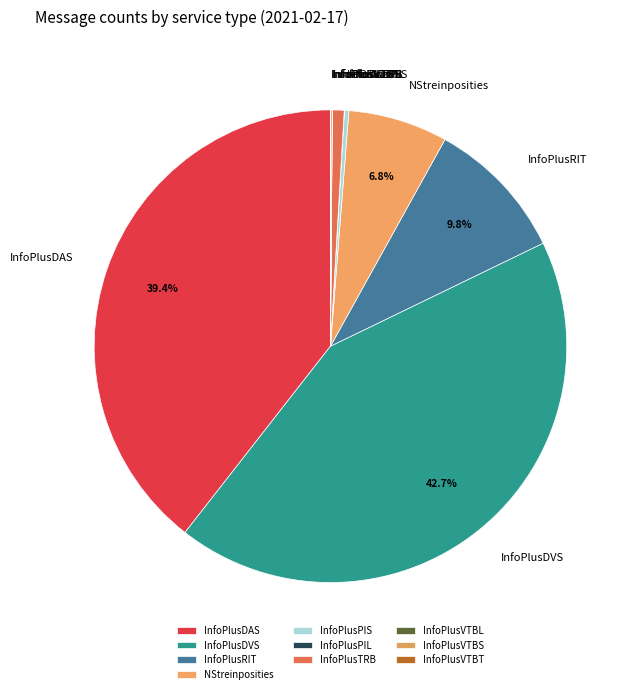

Which category has the biggest portion of the pie?

InfoPlusDVS